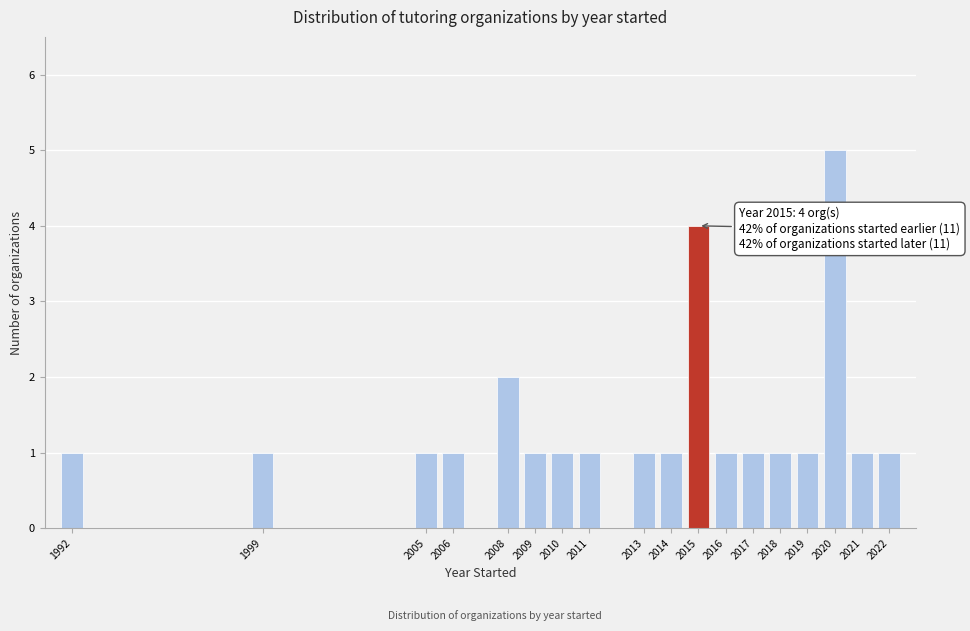

Reading right to left, list all the values displayed in this chart.

1	1	5	1	1	1	1	4	1	1	1	1	1	2	1	1	1	1